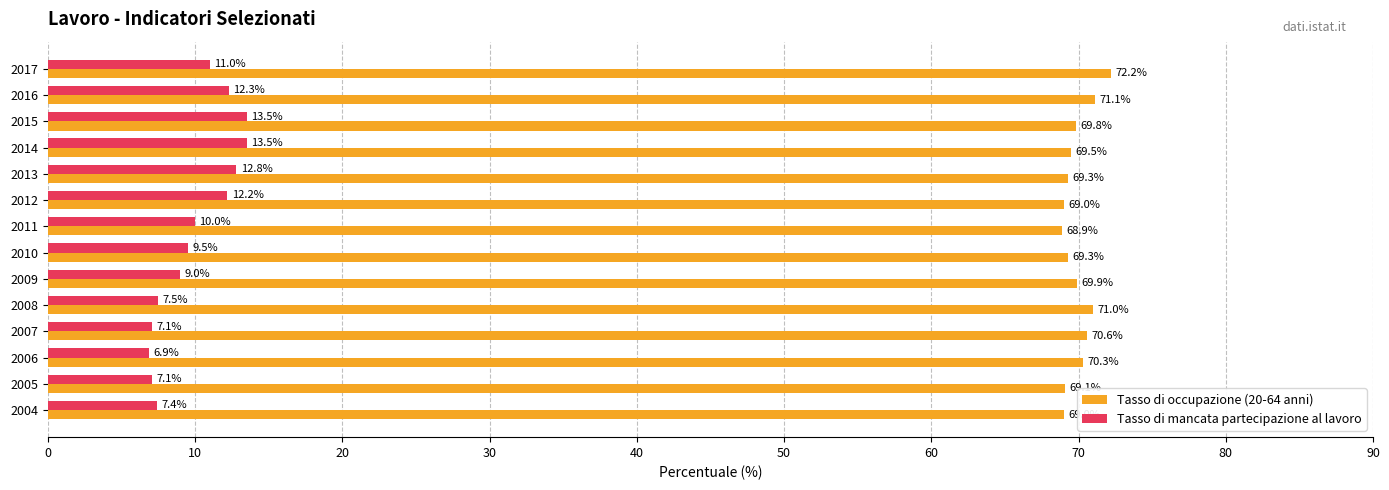

Rank the series by their maximum value, from highest to lowest.

Tasso di occupazione (20-64 anni), Tasso di mancata partecipazione al lavoro